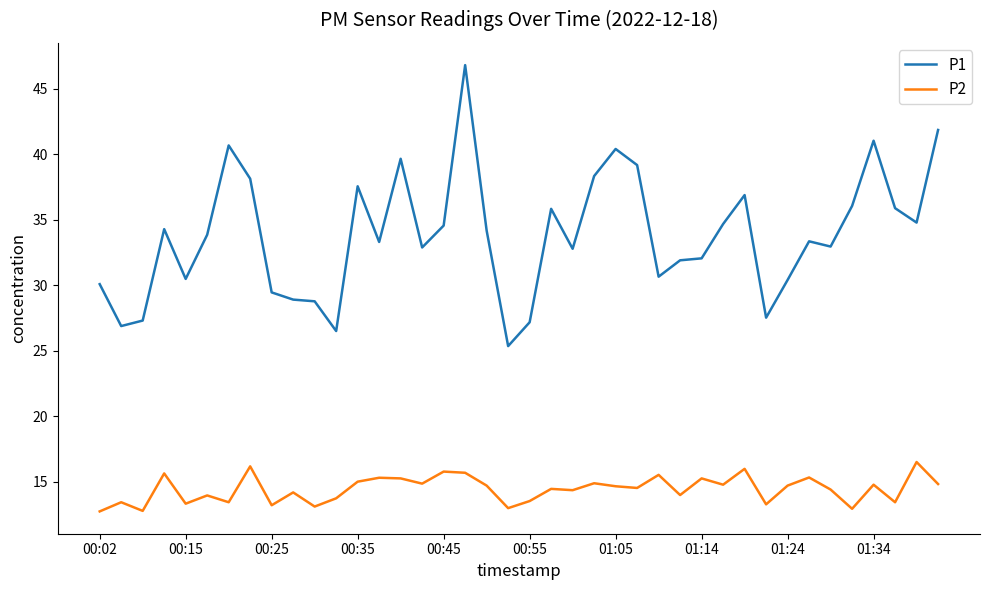

At how many categories does at least one series exceed 45?

1